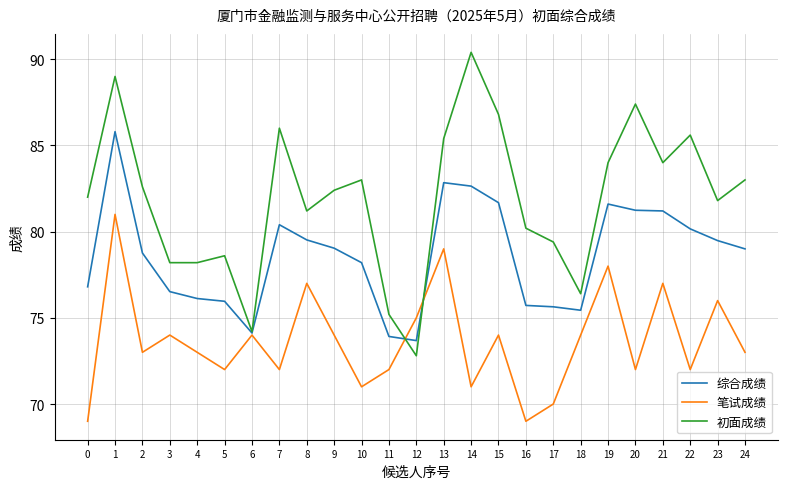

What is the sum of the 初面成绩 values at 23 and 15?

168.6